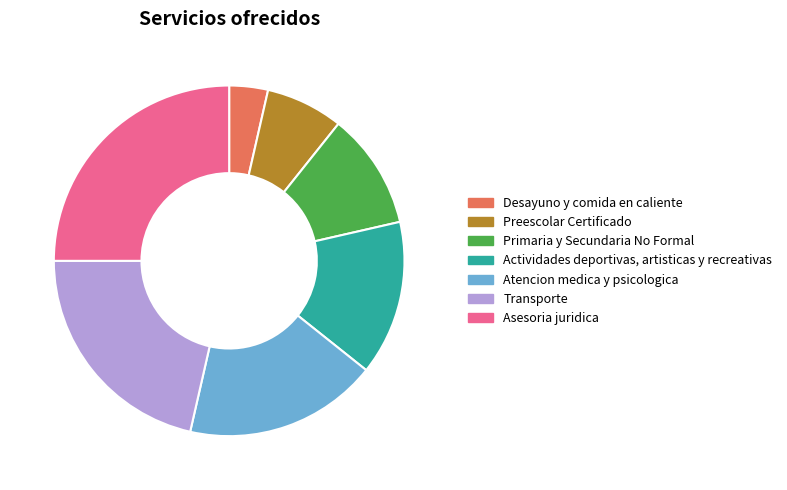

Which has a higher value, Actividades deportivas, artisticas y recreativas or Atencion medica y psicologica?

Atencion medica y psicologica